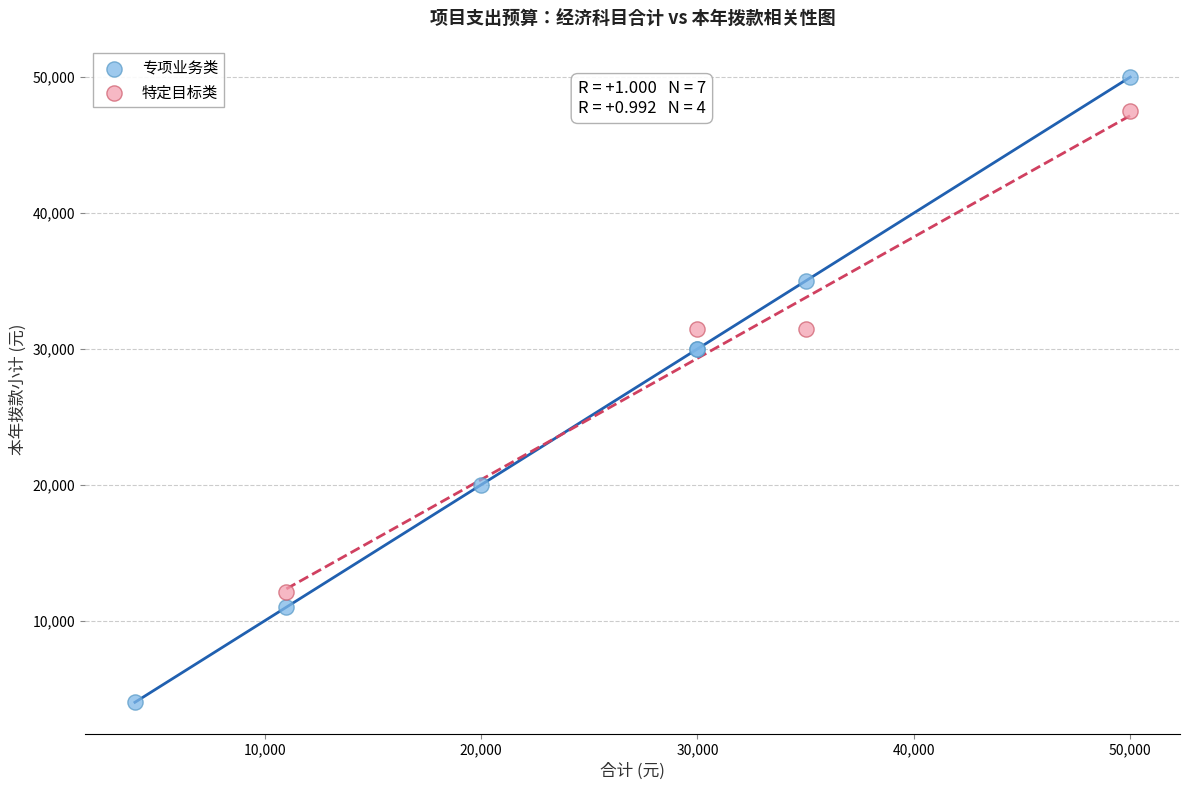

Which series has the largest Y range (max minus min)?

专项业务类